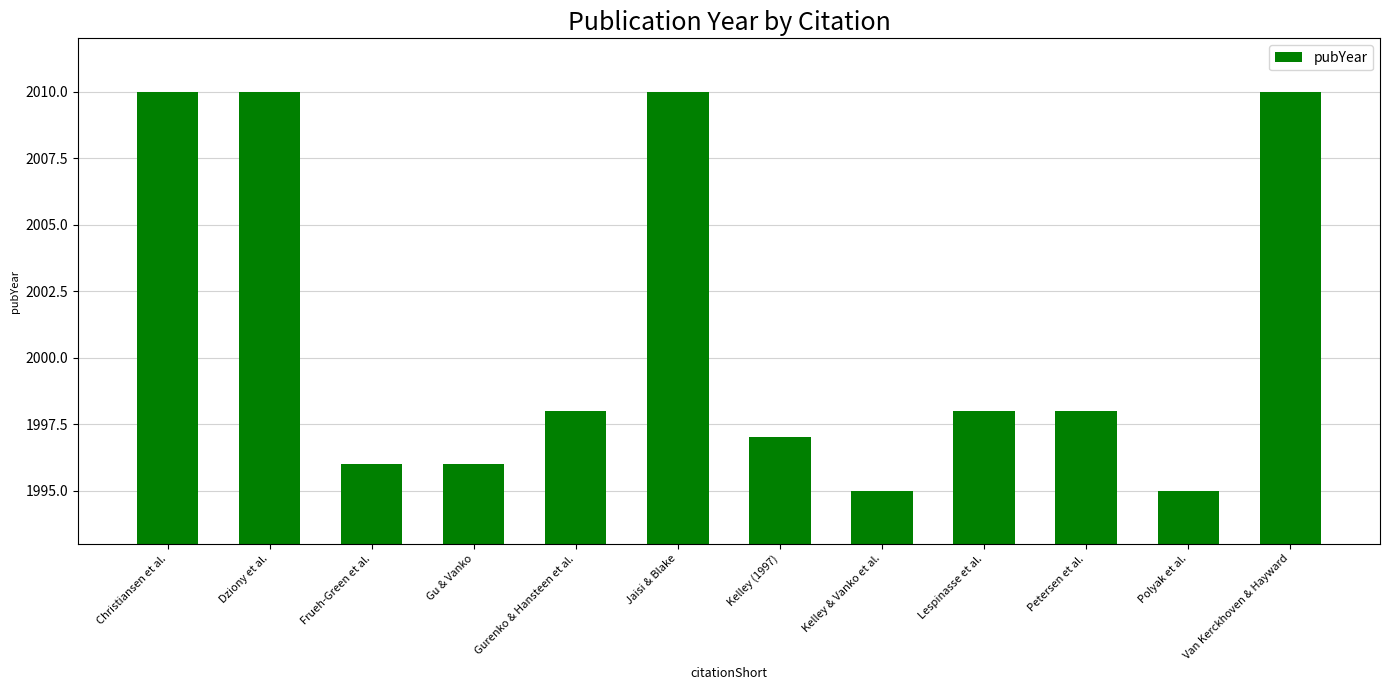

What is the difference between the second highest and minimum values?

15